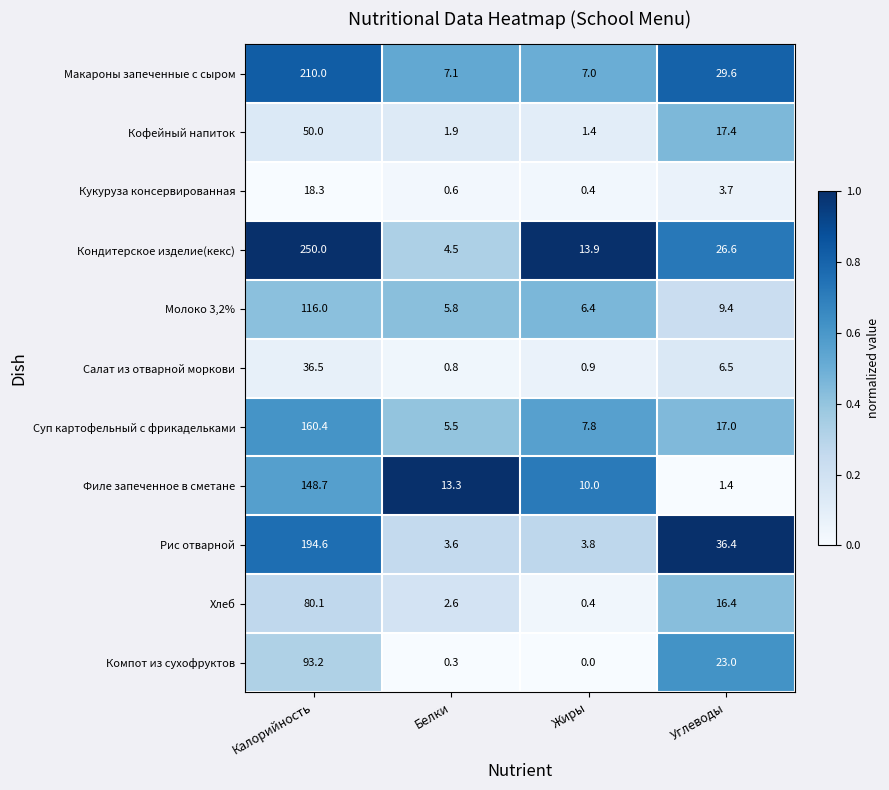

How many values in the Молоко 3,2% series exceed 9?

2